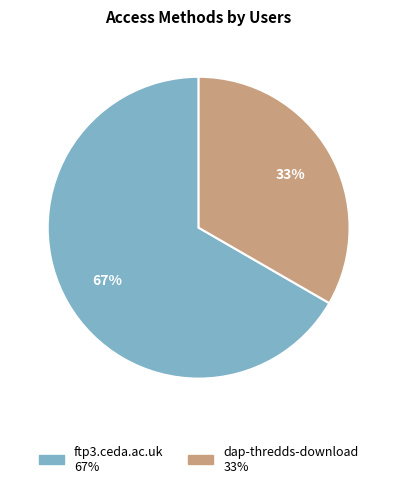

Count the number of slices in the pie.

2